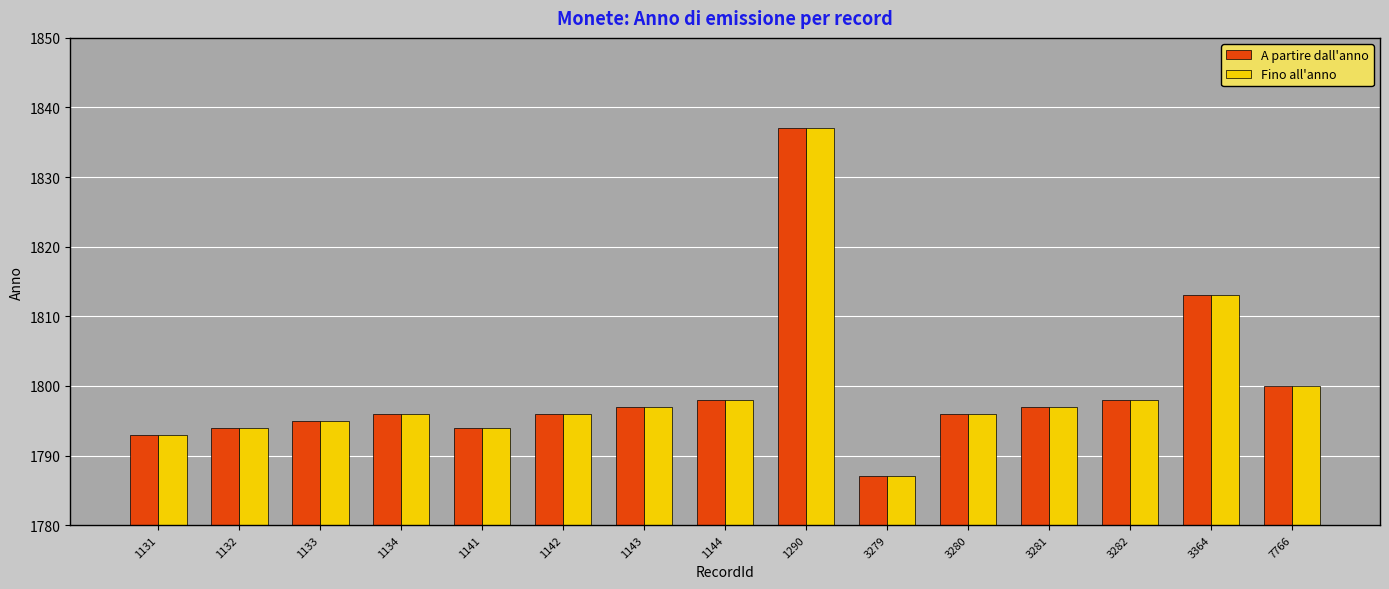

Is it true that Fino all'anno equals 1793 at 1131?

True